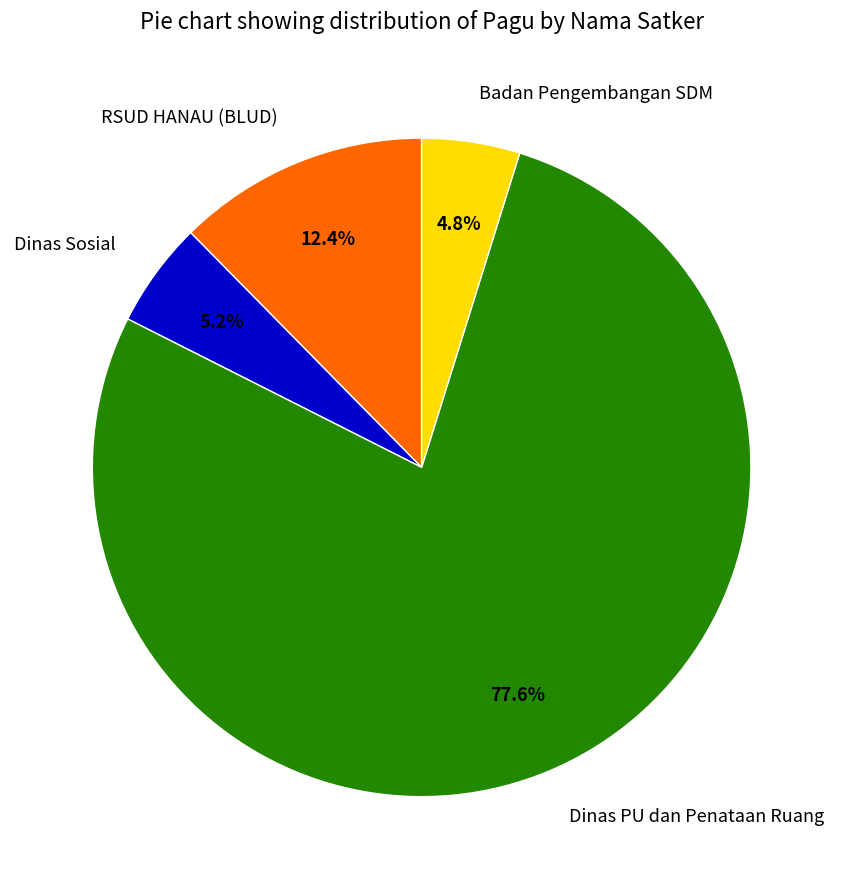

Approximately how many times larger is the value at Dinas Sosial compared to RSUD HANAU (BLUD)?

0.4